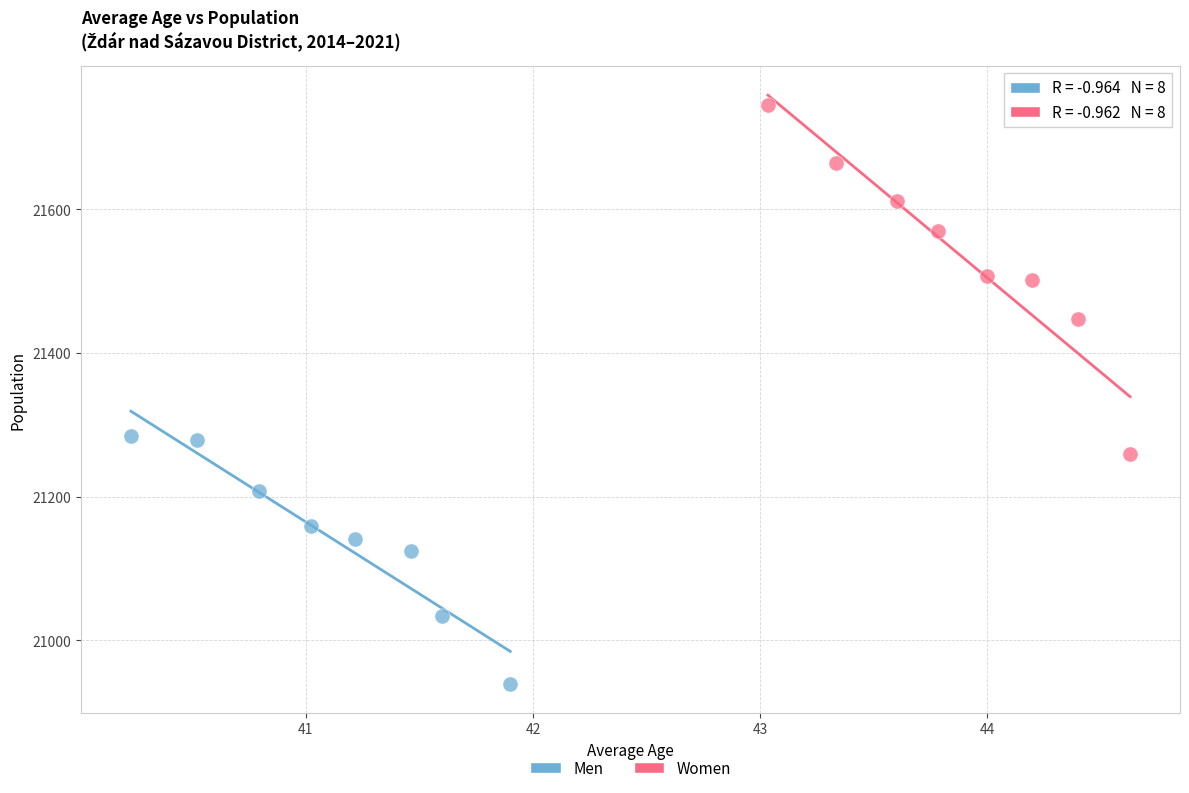

Which series reaches the minimum Y coordinate?

Men